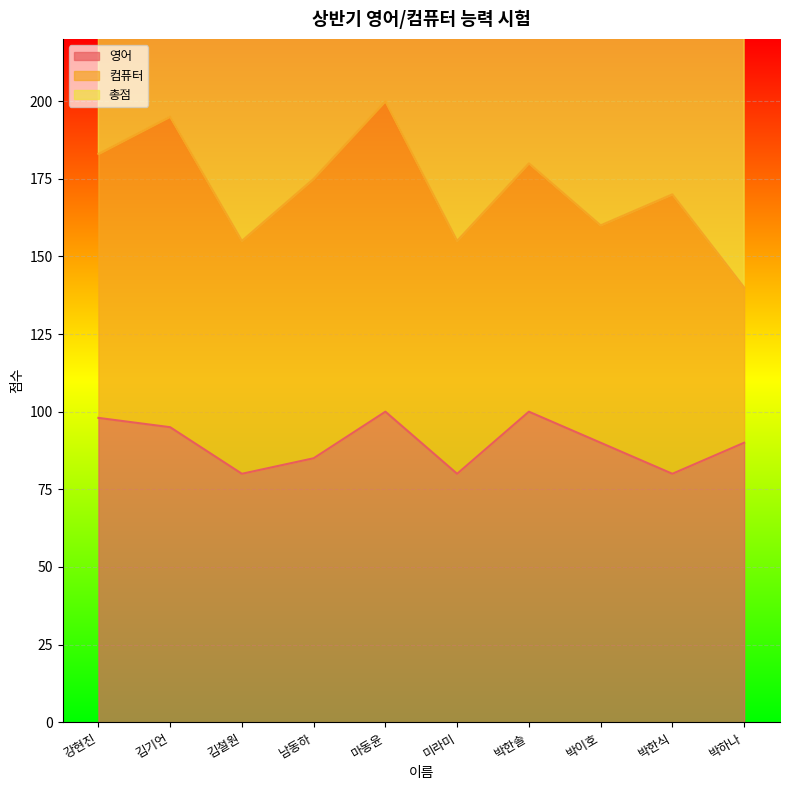

Between 박한솔 and 김철원, which is larger?

박한솔